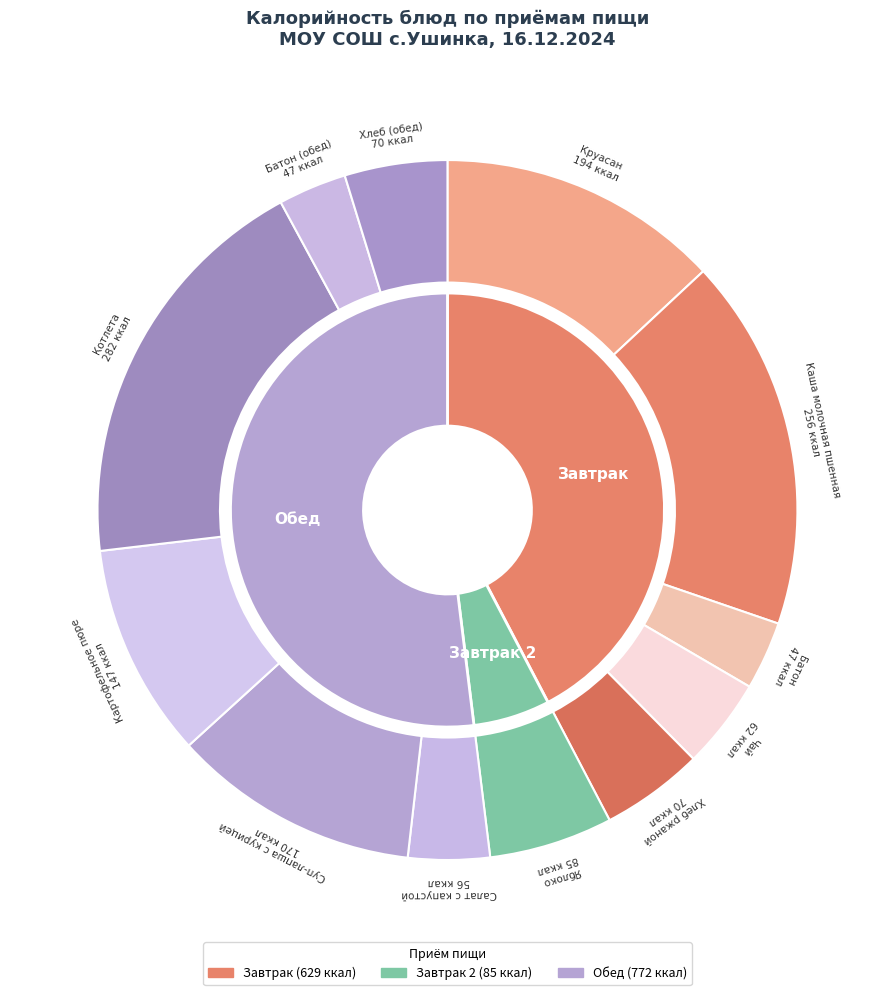

Does any single category account for the majority?

No